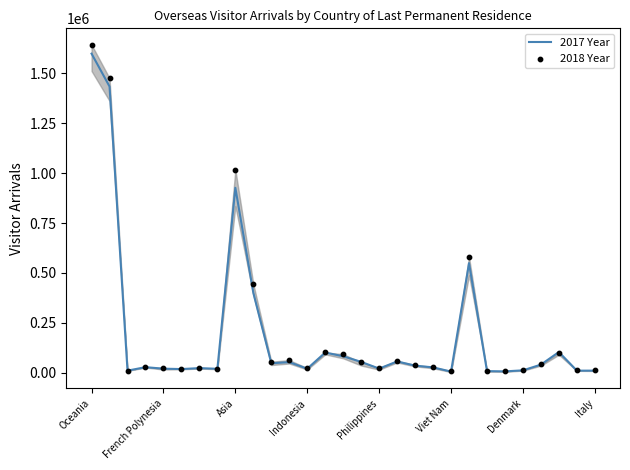

Which series contains the lowest Y value?

2017 Year